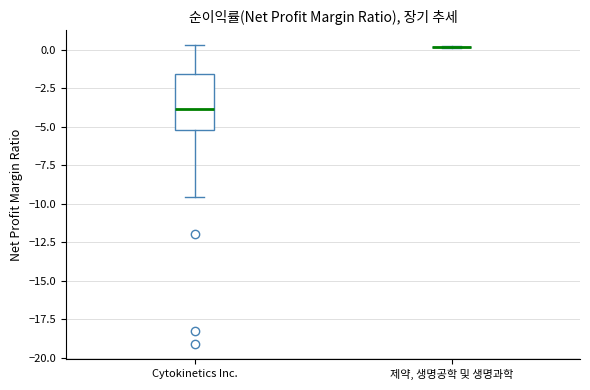

Which box is the tallest, from its lower edge to its upper edge?

Cytokinetics Inc.